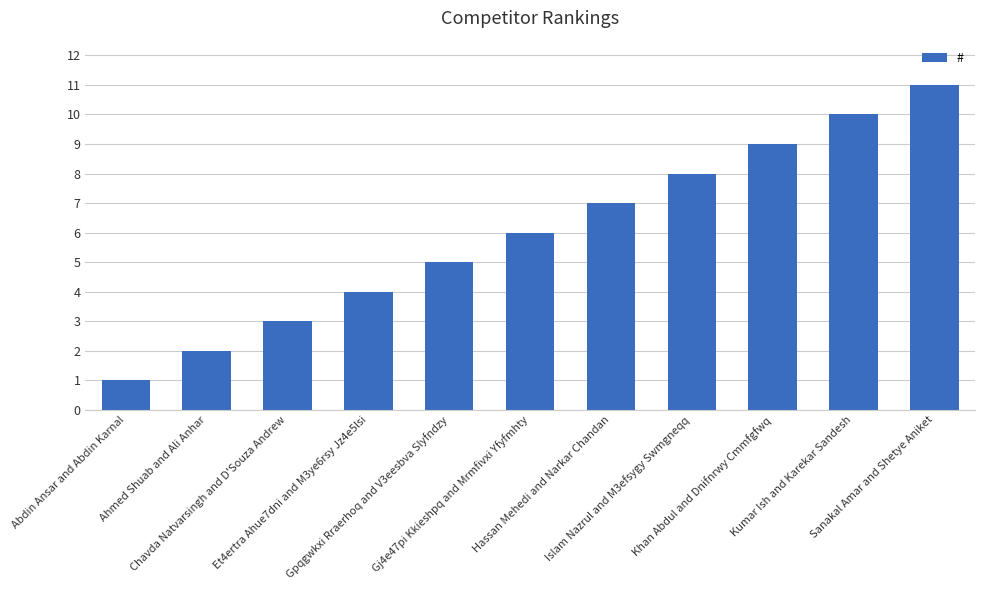

What position from the left is Kumar Ish and Karekar Sandesh?

10